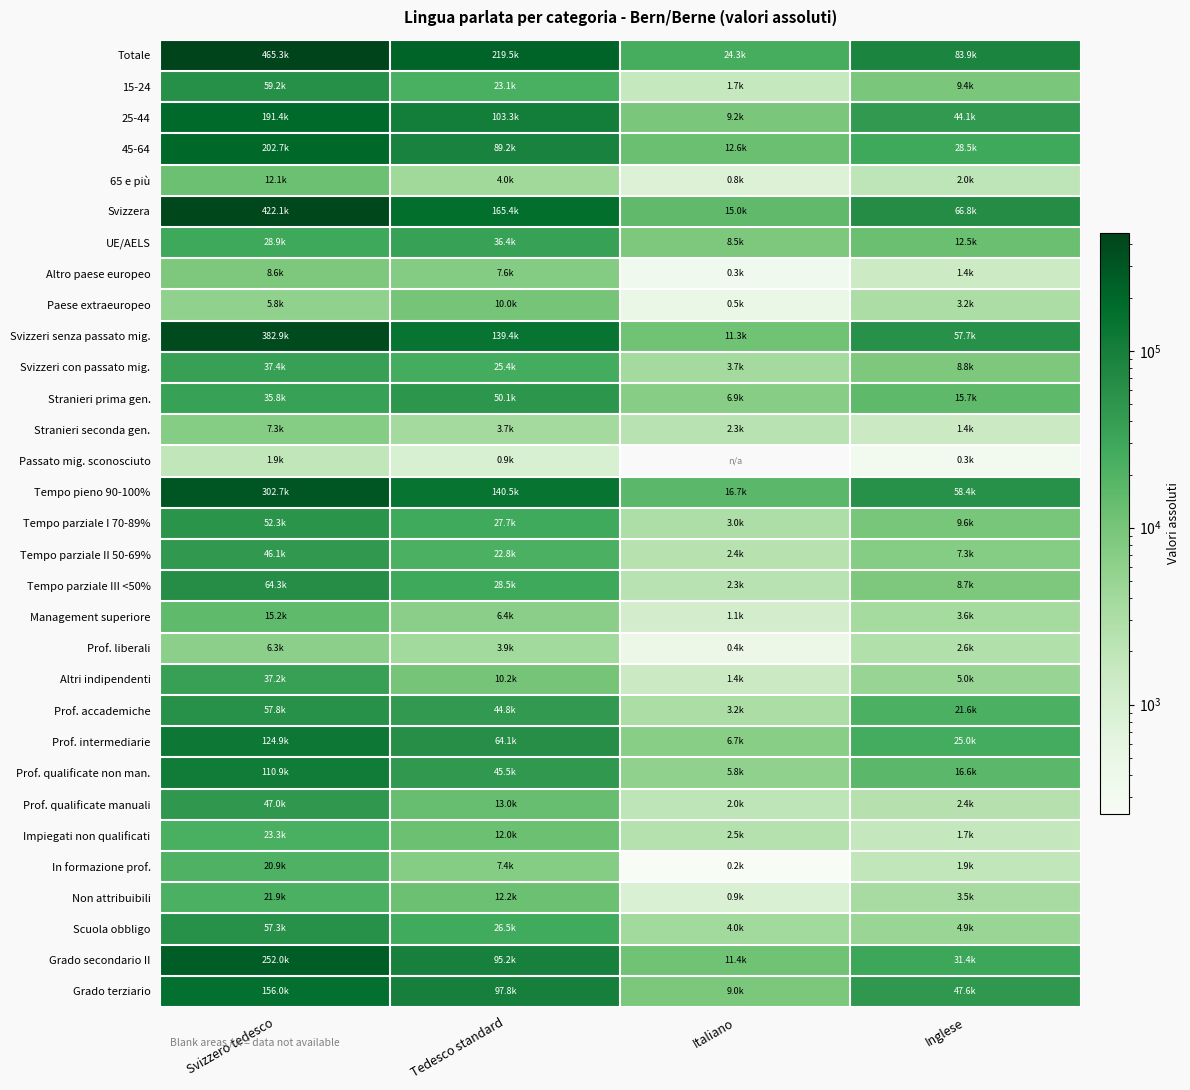

At how many categories does at least one series exceed 383914?

1